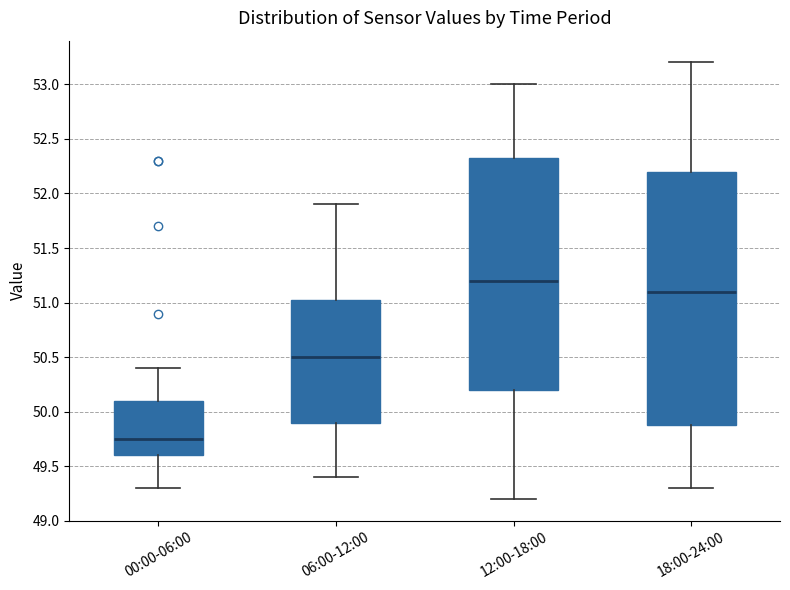

Reading left to right, read every box against the y-axis: the position of its median line, the range the box covers, and the ends of its whiskers. The values are not printed on the chart, so give them approximately, as read against the axis.

00:00-06:00: median 49.75, box 49.60 to 50.10, whiskers 49.30 to 50.40
06:00-12:00: median 50.50, box 49.90 to 51.05, whiskers 49.40 to 51.90
12:00-18:00: median 51.20, box 50.20 to 52.35, whiskers 49.20 to 53.00
18:00-24:00: median 51.10, box 49.90 to 52.20, whiskers 49.30 to 53.20